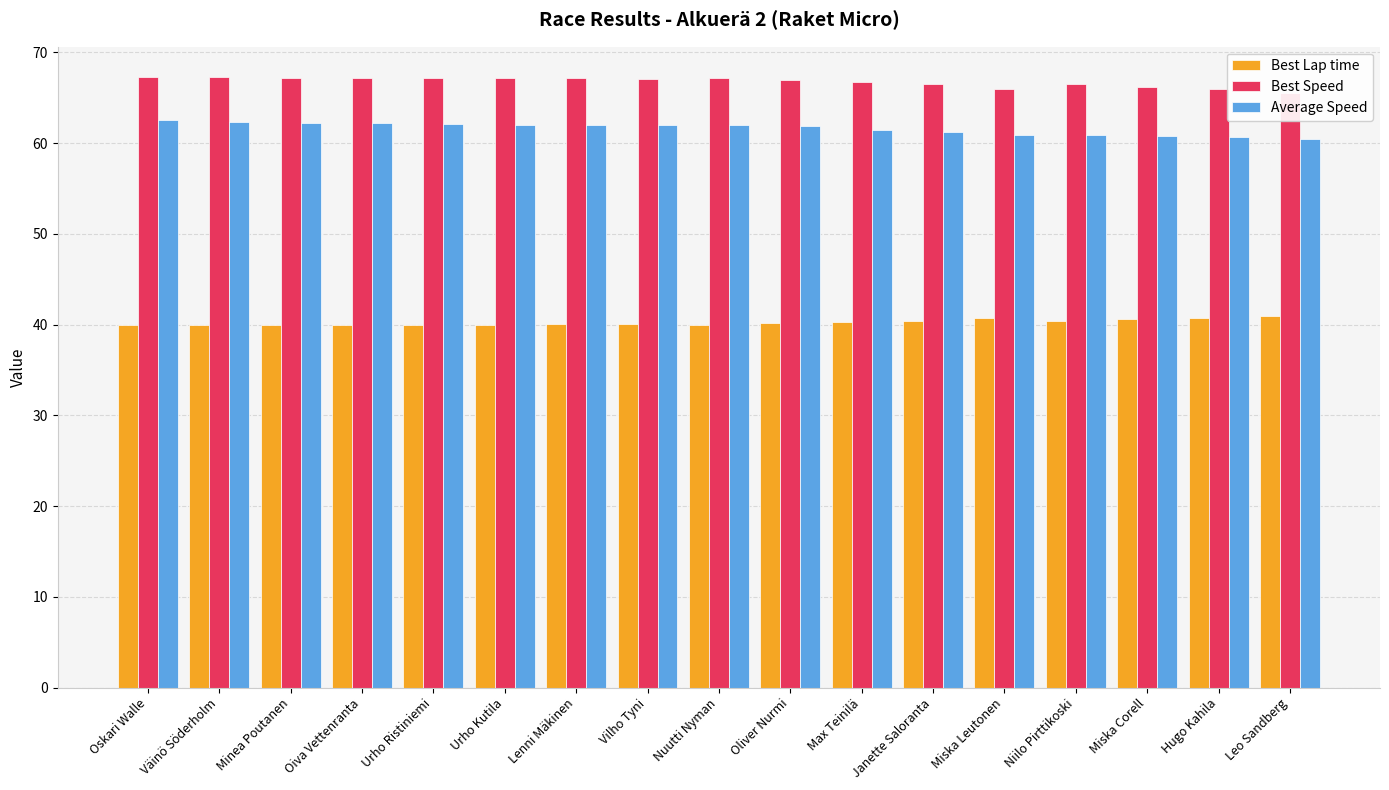

Rank the series at Miska Corell from highest to lowest value.

Best Speed, Average Speed, Best Lap time